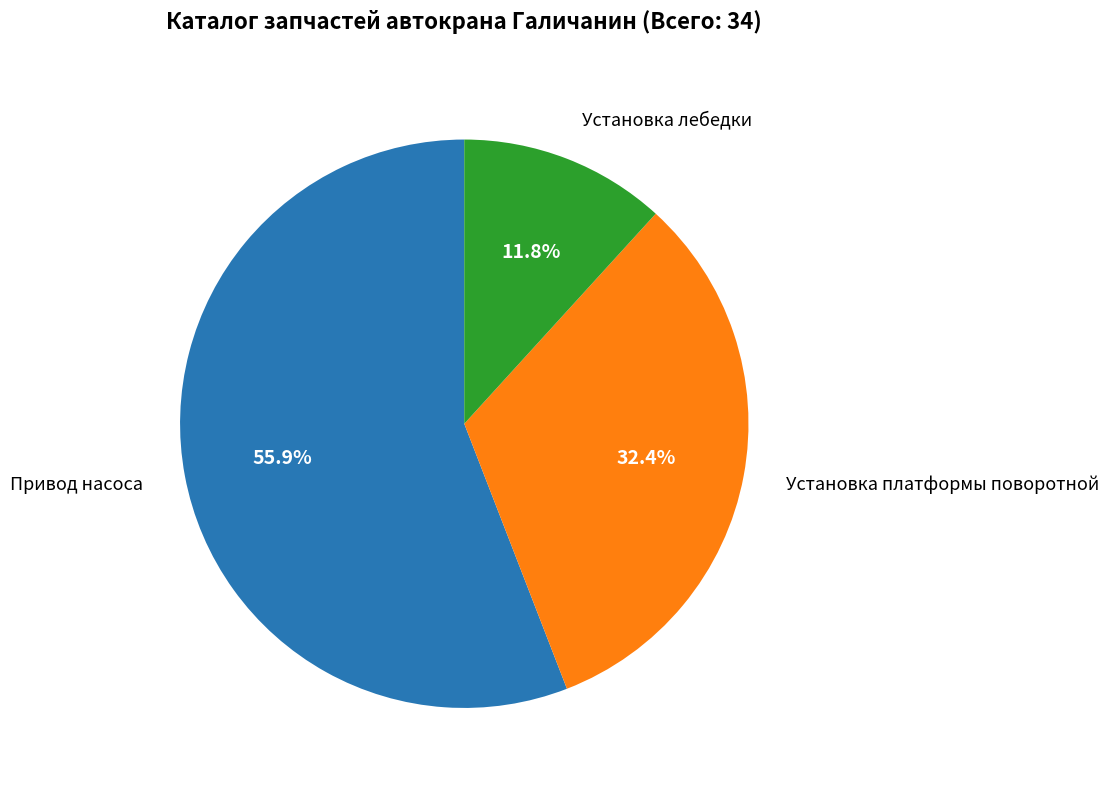

To the nearest percent, what percentage of the pie is Установка платформы поворотной?

32%